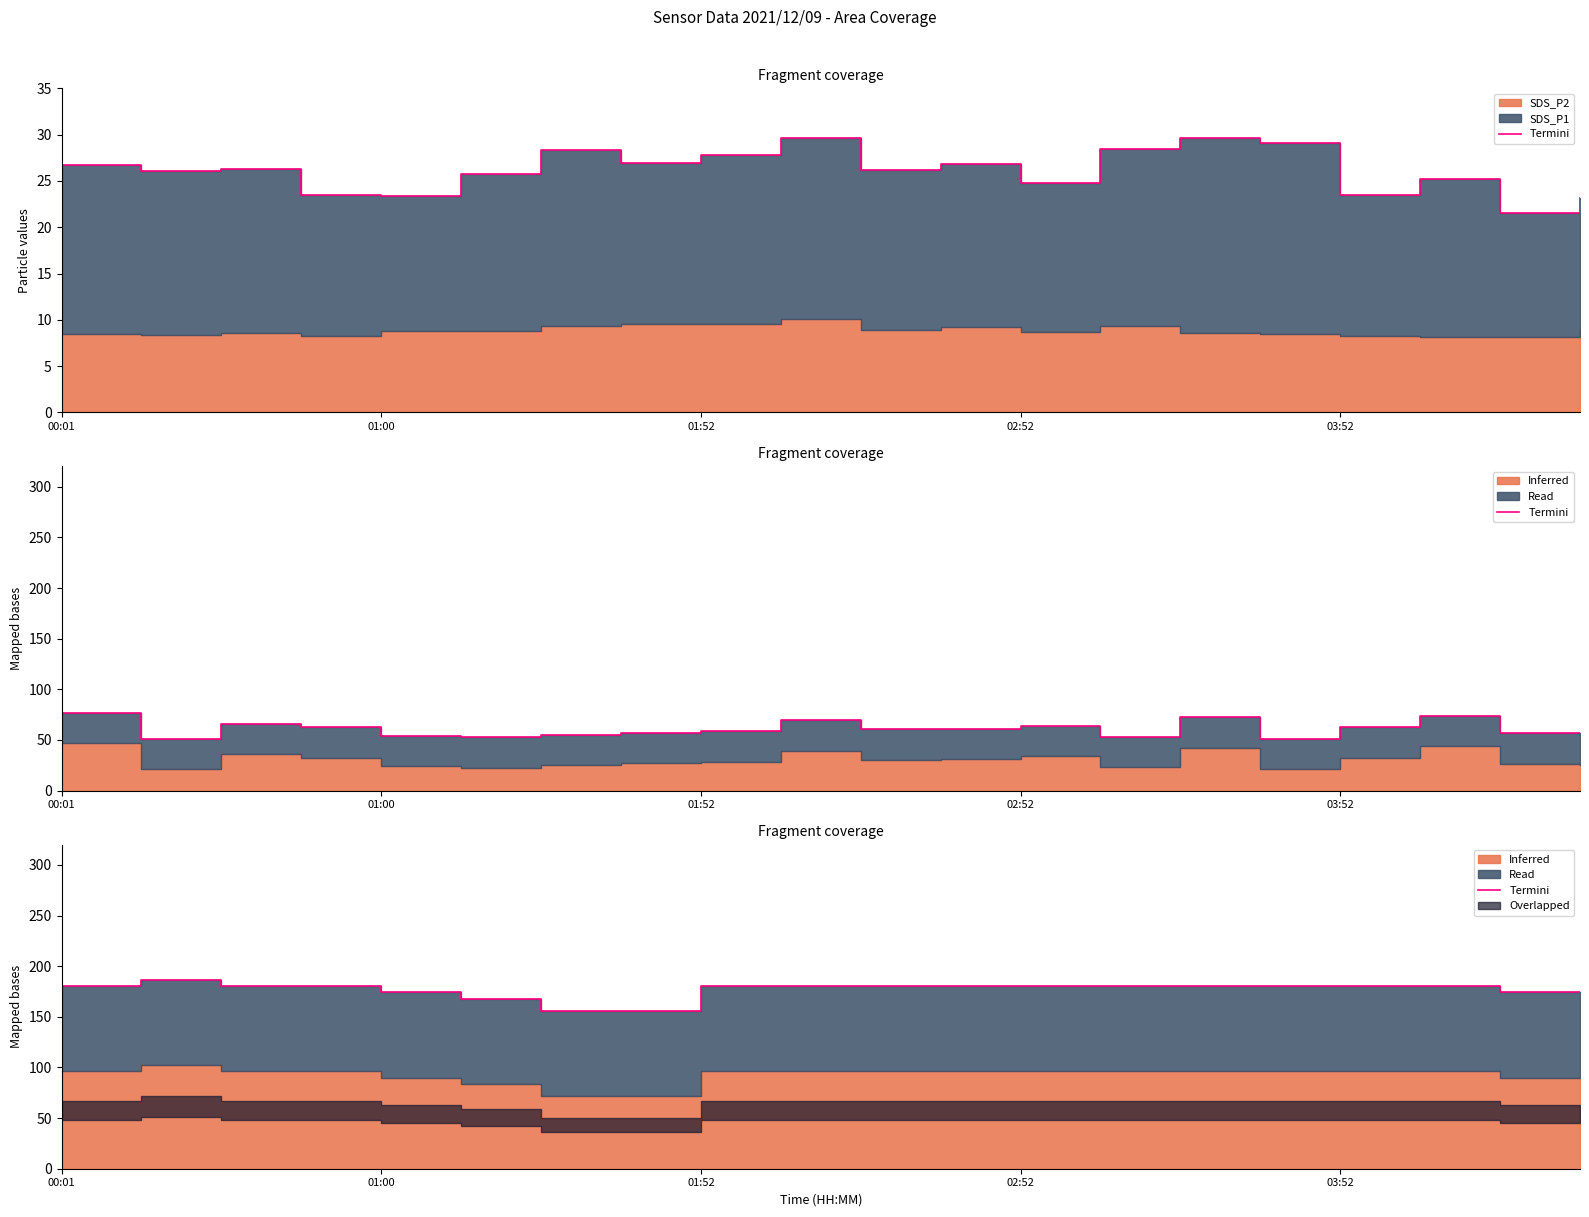

What is the minimum value shown in the chart?

156